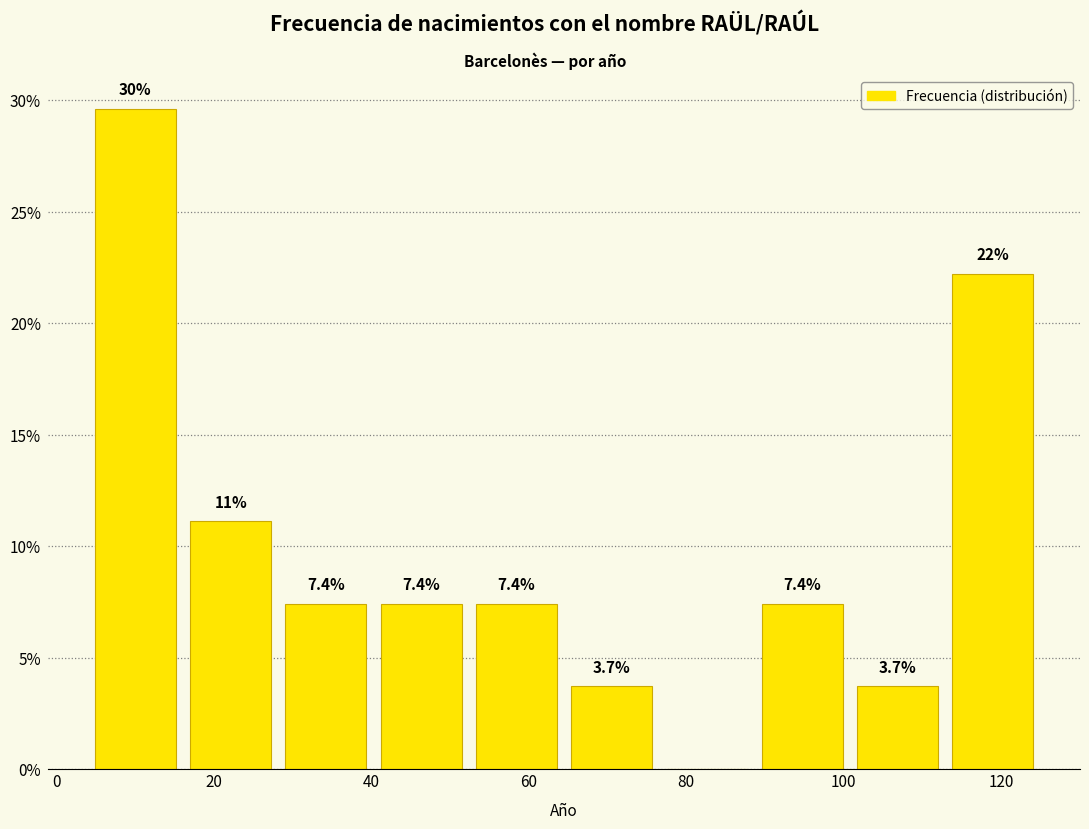

Over which range of the x-axis is the bar tallest?

4 to 16